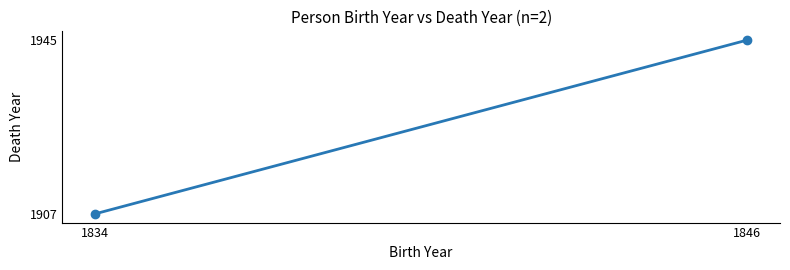

List the labels in order of value, smallest first.

1834, 1846